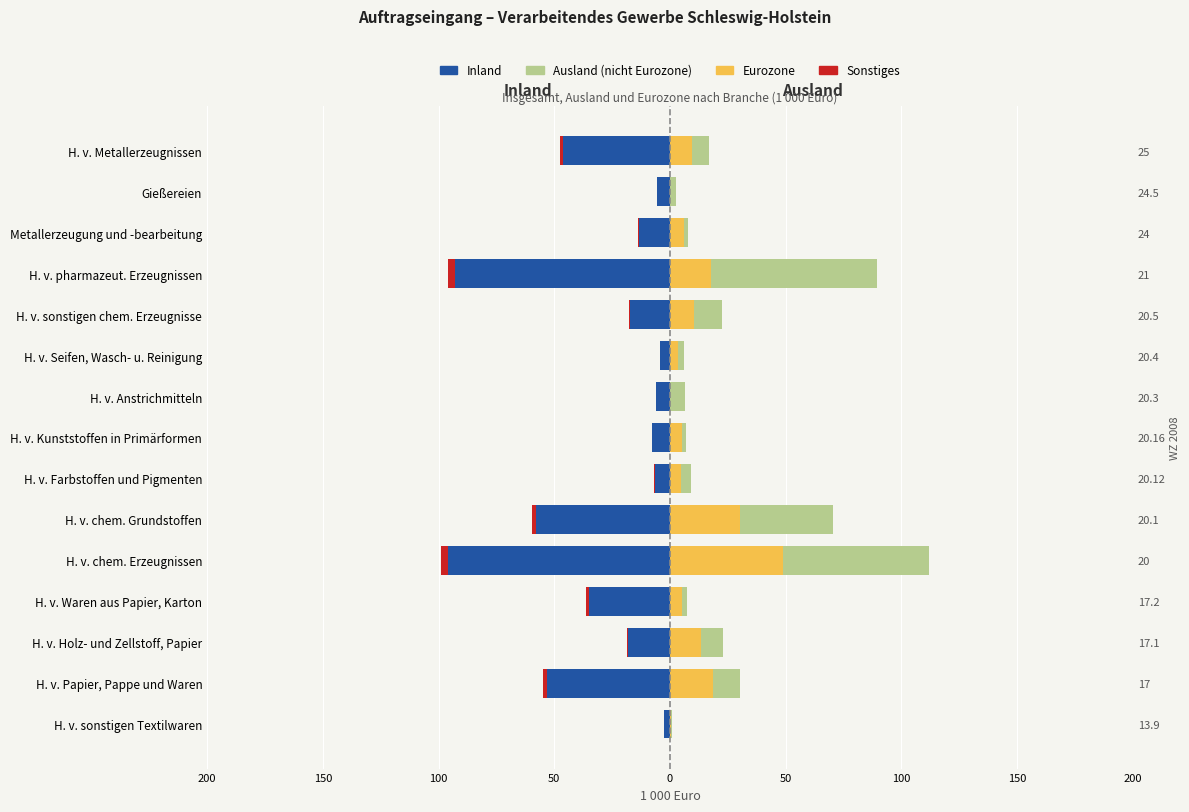

Reading right to left, list all the values displayed in this chart.

Inland: -47587.8	-5717.3	-13609.3	-95751.4	-17588.2	-4244.4	-6048.2	-7784.3	-6797.5	-59785.6	-98830.6	-36180.7	-18600.0	-54780.6	-2689.2
Eurozone: 9664.3	0.0	5884.9	17662.6	10341.8	3609.5	0.0	5310.9	4721.5	30084.5	48743.8	5205.4	13481.7	18687.1	475.3
Ausland (nicht Eurozone): 7214.5	2708.1	1942.0	71647.8	12238.3	2512.2	6543.4	1757.5	4338.9	40482.1	63099.0	2227.2	9305.8	11533.0	341.7
Sonstiges: -1427.6	-171.5	-408.3	-2872.5	-527.6	-127.3	-181.4	-233.5	-203.9	-1793.6	-2964.9	-1085.4	-558.0	-1643.4	-80.7